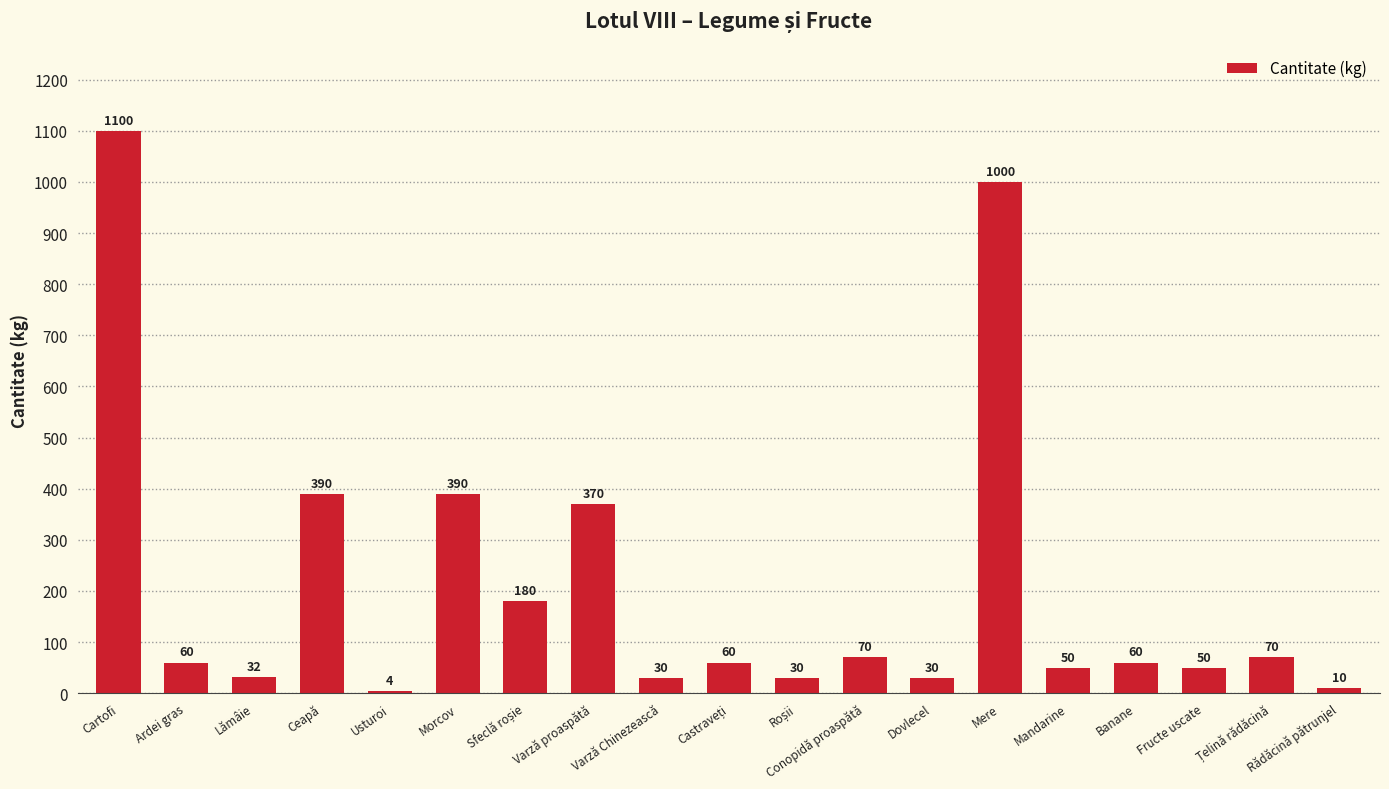

How many distinct data groups are displayed?

1